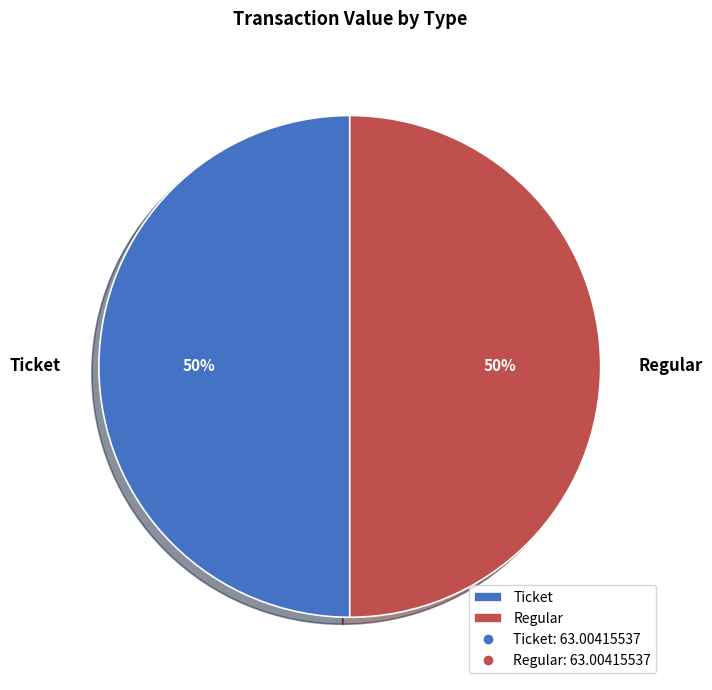

How many segments does this pie chart have?

2